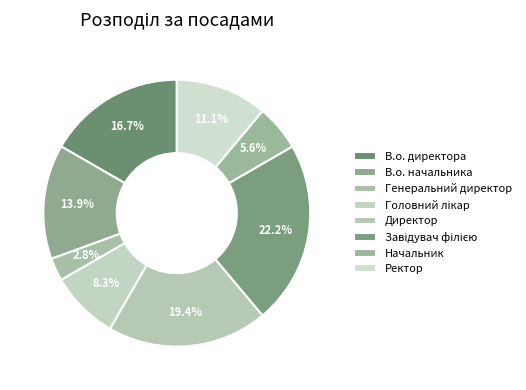

Rank the categories by value from highest to lowest.

Завідувач філією, Директор, В.о. директора, В.о. начальника, Ректор, Головний лікар, Начальник, Генеральний директор